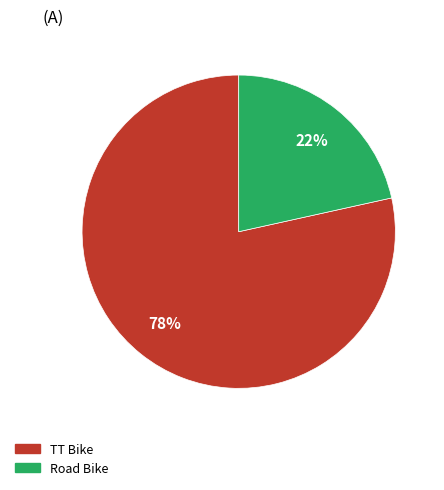

Rank the categories by value from highest to lowest.

TT Bike, Road Bike